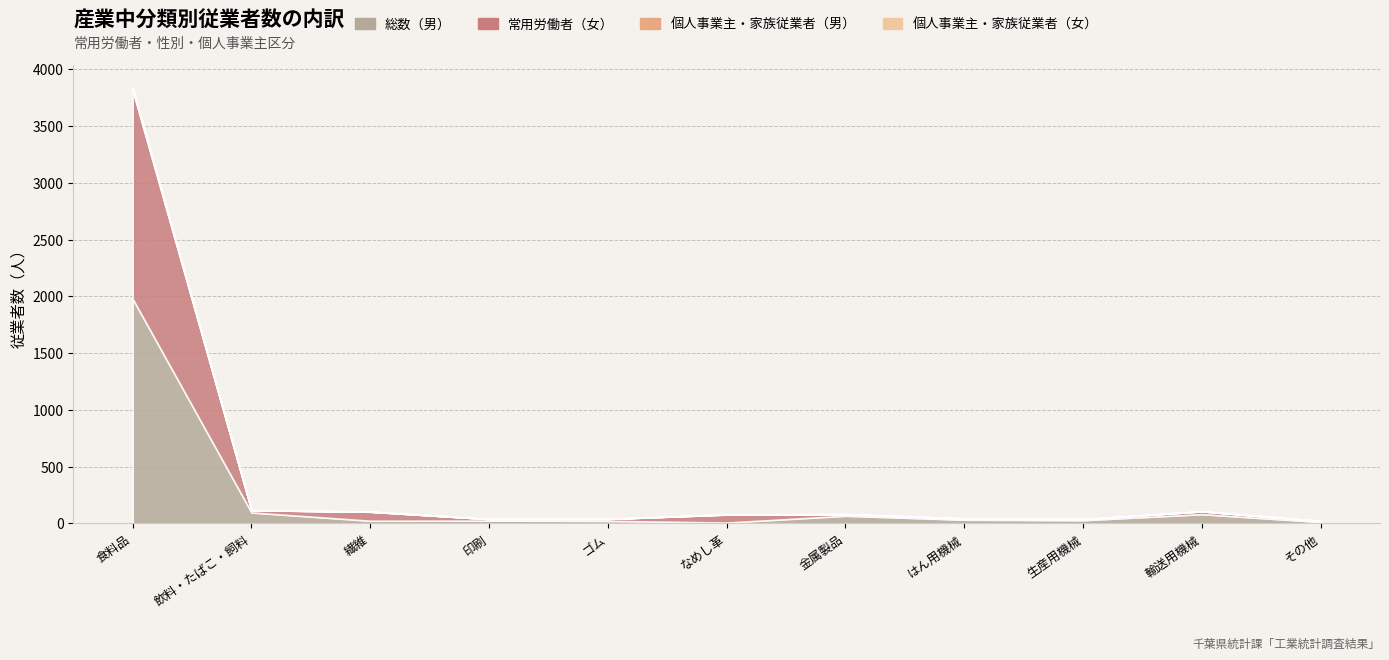

Reading left to right, what are all the values shown in this chart?

総数（男）: 1978	96	23	24	22	7	67	32	28	81	12
常用労働者（女）: 1837	20	79	14	17	70	14	11	9	25	8
個人事業主・家族従業者（男）: 17	0	1	0	0	2	0	0	0	0	1
個人事業主・家族従業者（女）: 10	0	1	0	0	0	0	0	0	0	1